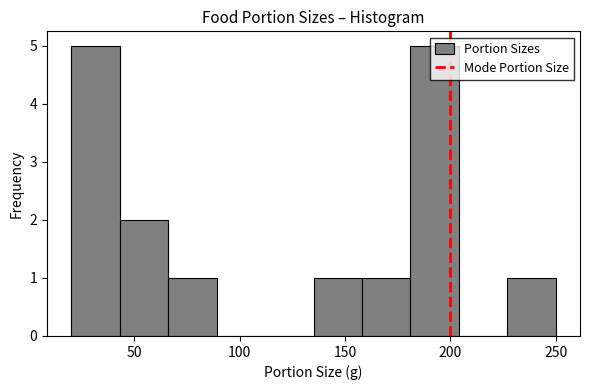

Reading left to right, list every bar in this chart as the range it spans on the x-axis followed by its height. Neither the bar edges nor the heights are printed on the chart, so give them approximately, as read against the axes.

20 to 43: 5
43 to 66: 2
66 to 89: 1
89 to 112: 0
112 to 135: 0
135 to 158: 1
158 to 181: 1
181 to 204: 5
204 to 227: 0
227 to 250: 1